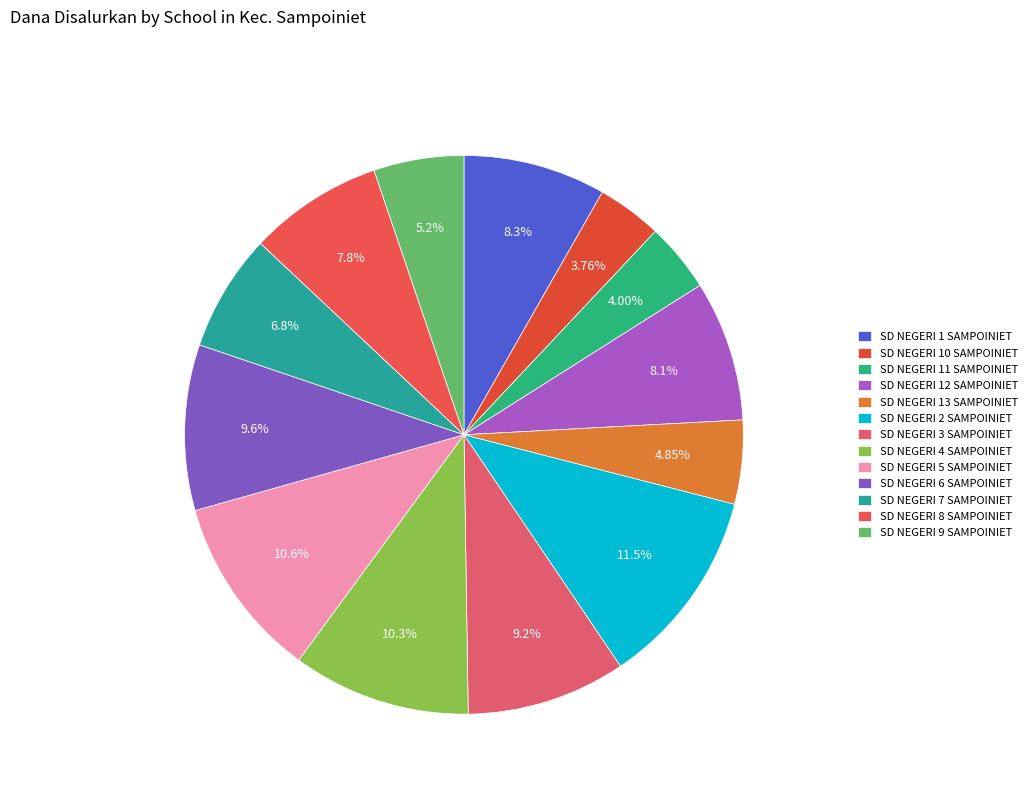

Is it true that SD NEGERI 13 SAMPOINIET is 20% of the pie?

False